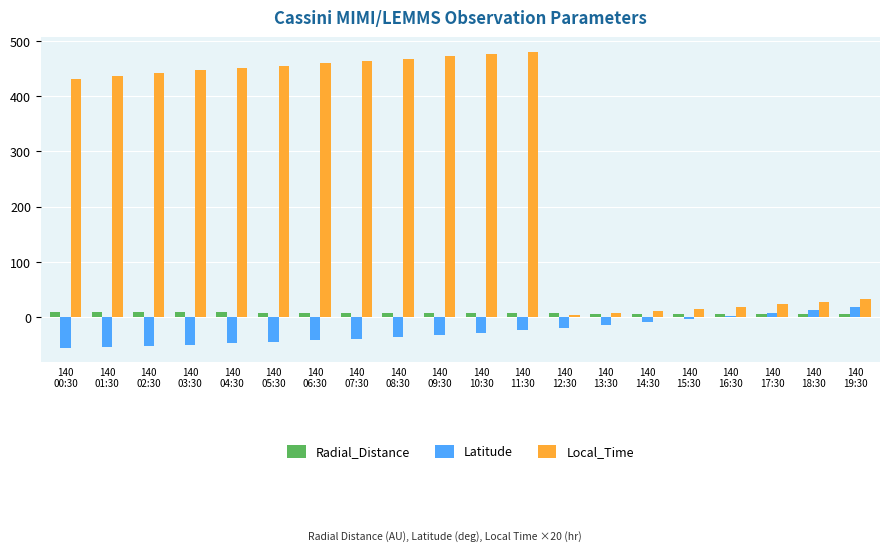

What is the minimum value shown in the chart?

-54.7